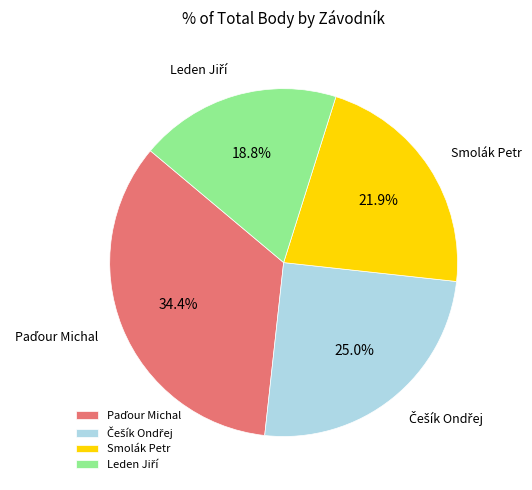

Is there a majority slice in this chart?

No